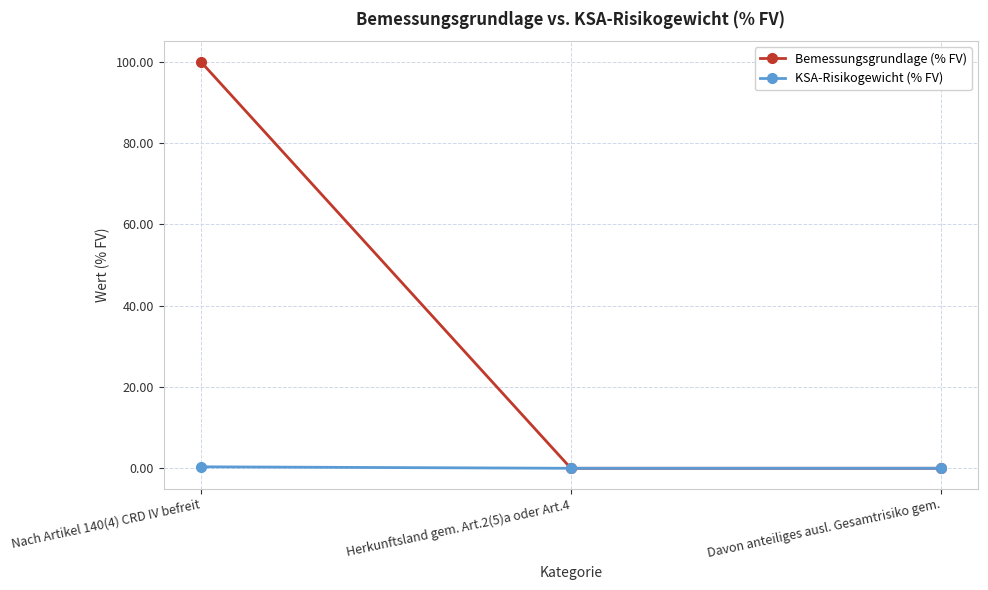

List the series in order of their peak value, lowest first.

KSA-Risikogewicht (% FV), Bemessungsgrundlage (% FV)